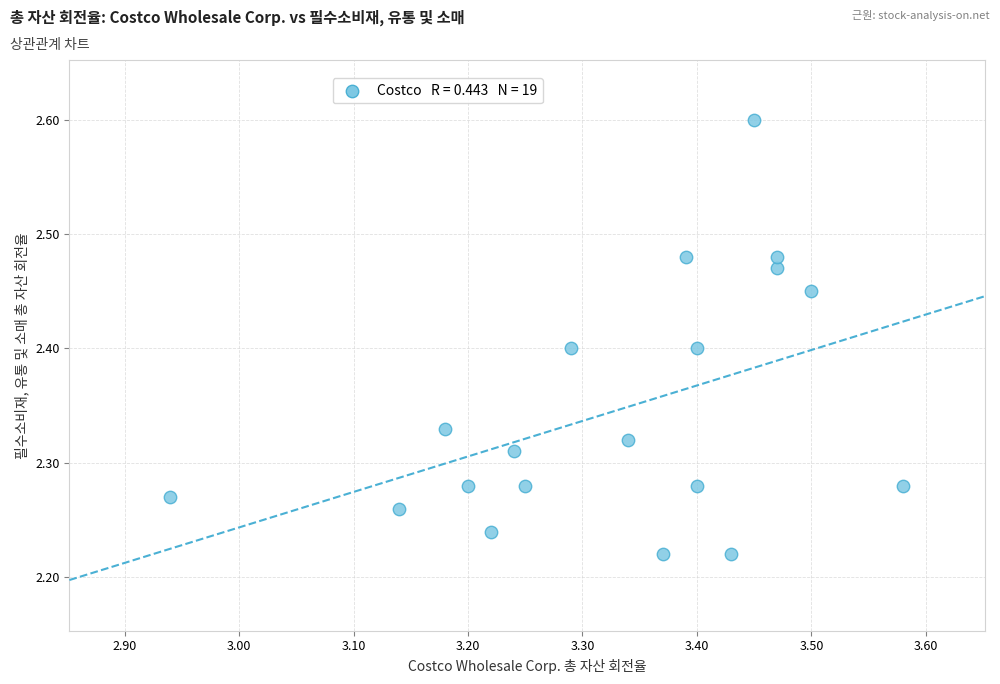

What is the range of Y values (max minus min)?

0.4